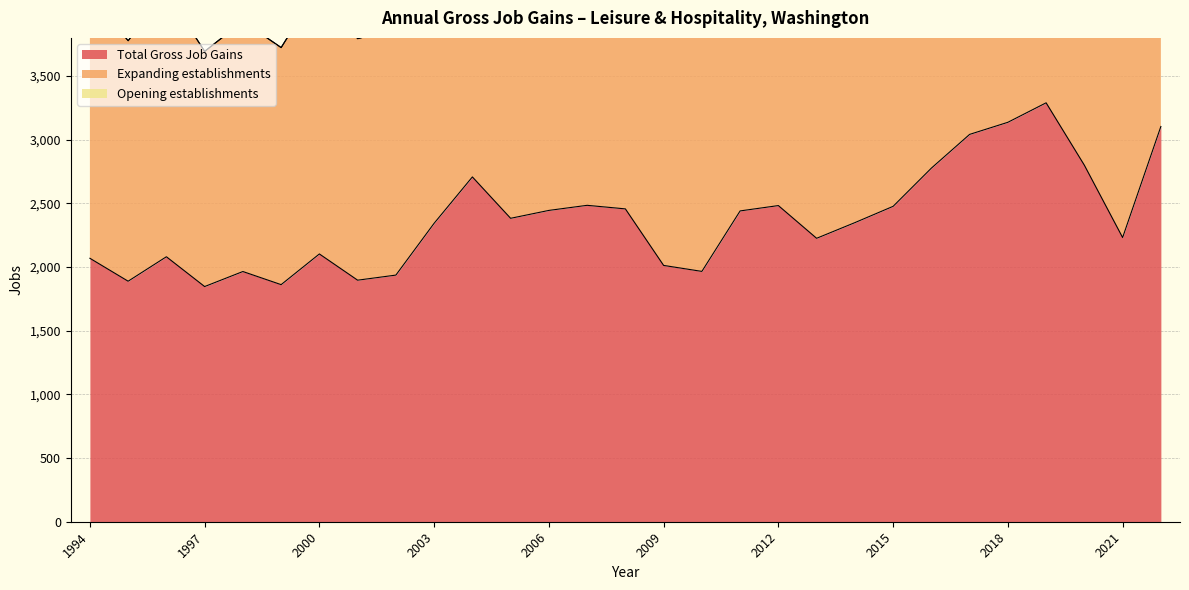

Which category has the highest value in the Total Gross Job Gains series?

2019